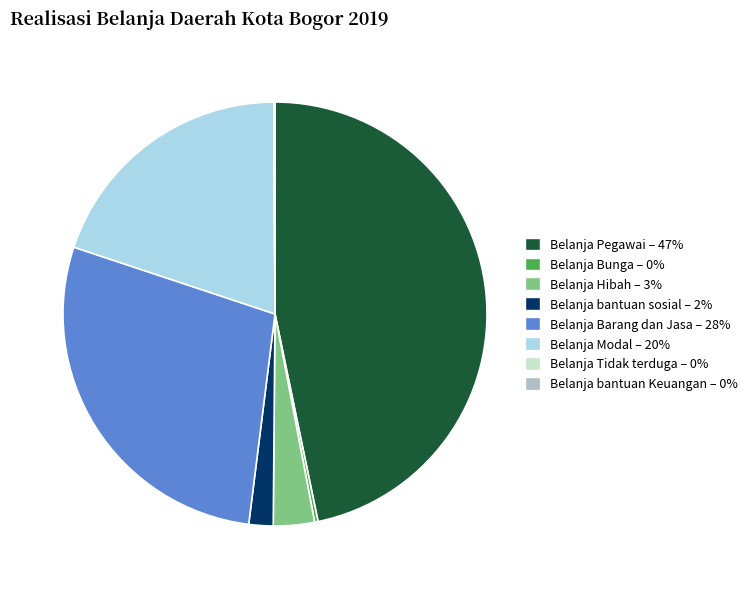

Is it true that Belanja Barang dan Jasa is 39% of the pie?

False